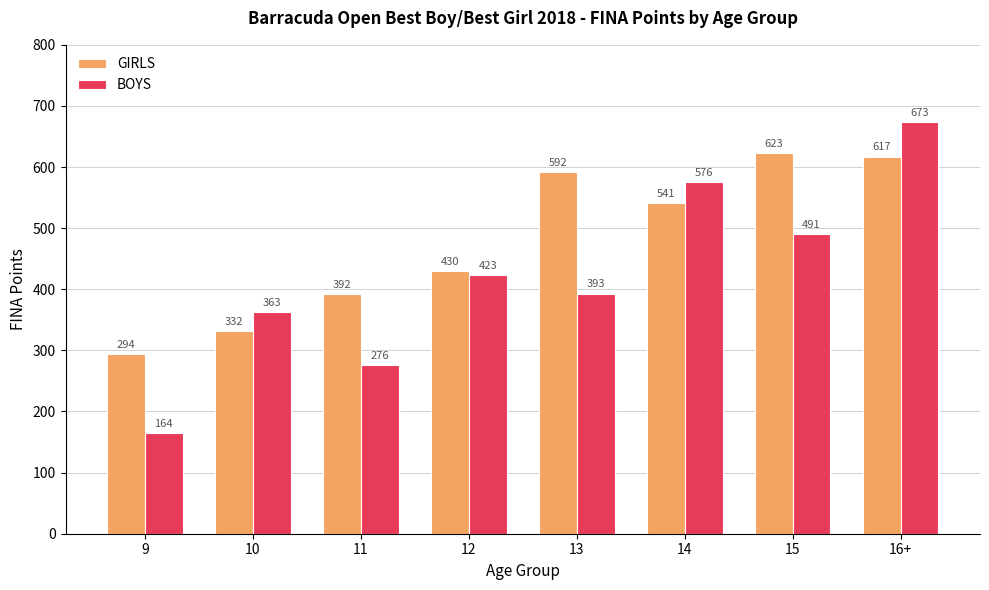

What position from the left is 9?

1